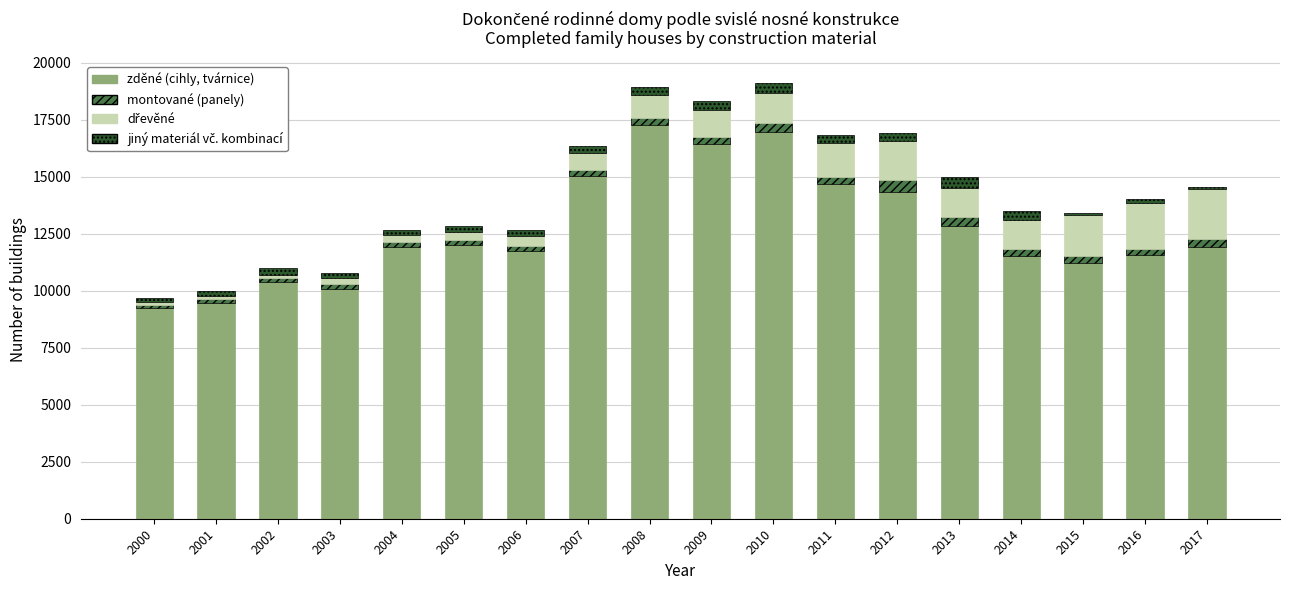

Are the bars horizontal?

No